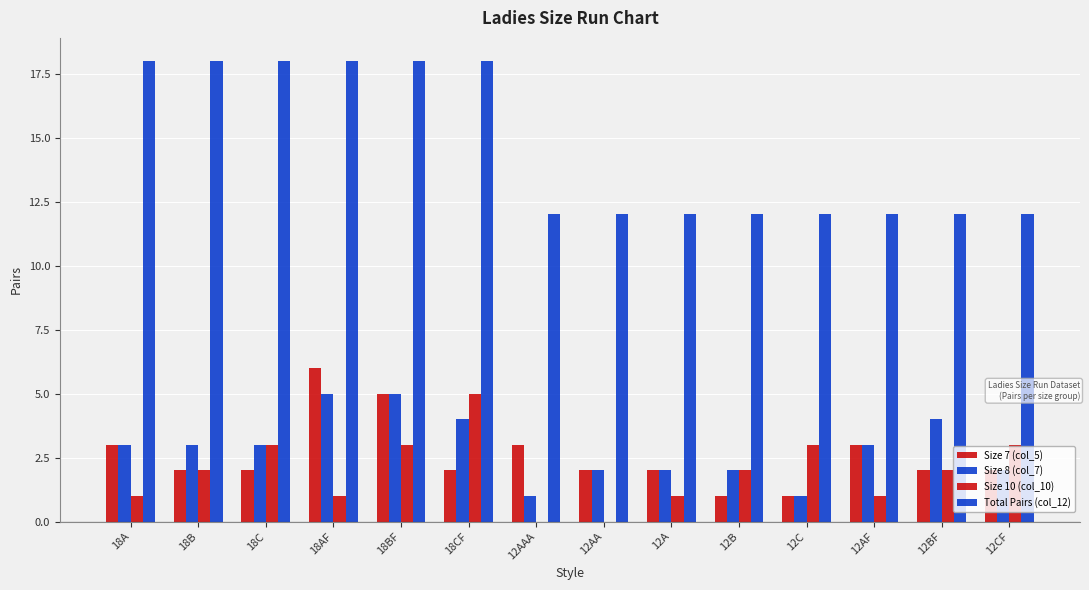

Where does the Size 8 (col_7) series first go above 3?

18AF